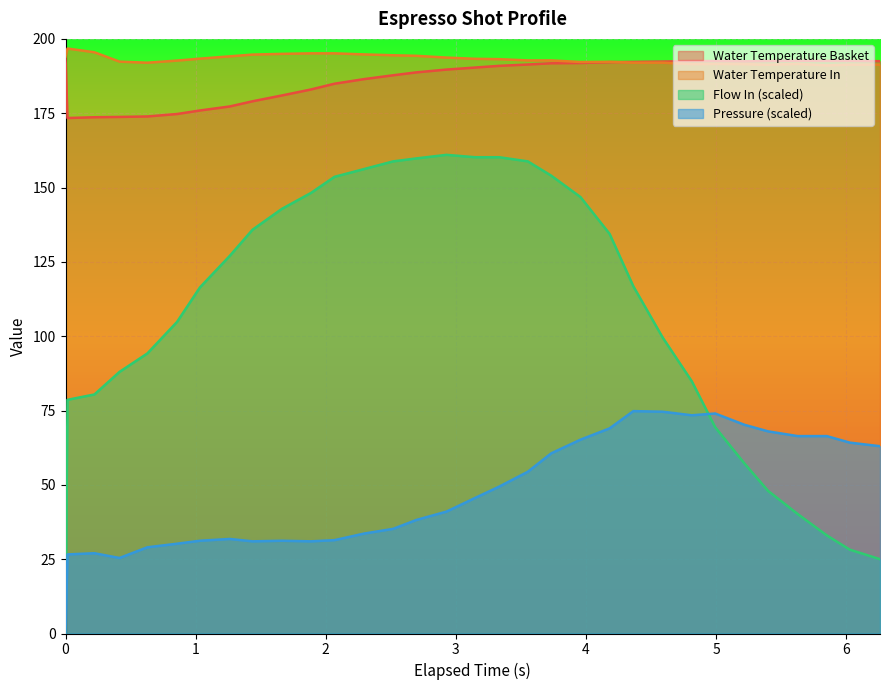

How many categories are shown in the chart?

32